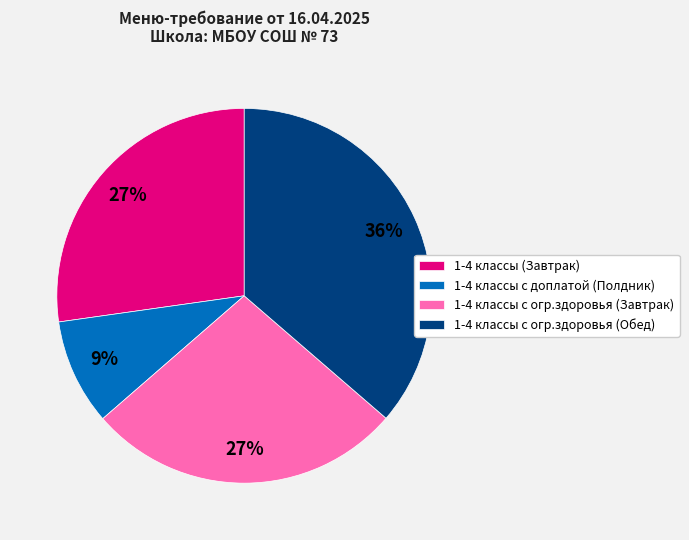

Does 1-4 классы с огр.здоровья (Завтрак) account for over 50% of the chart?

No